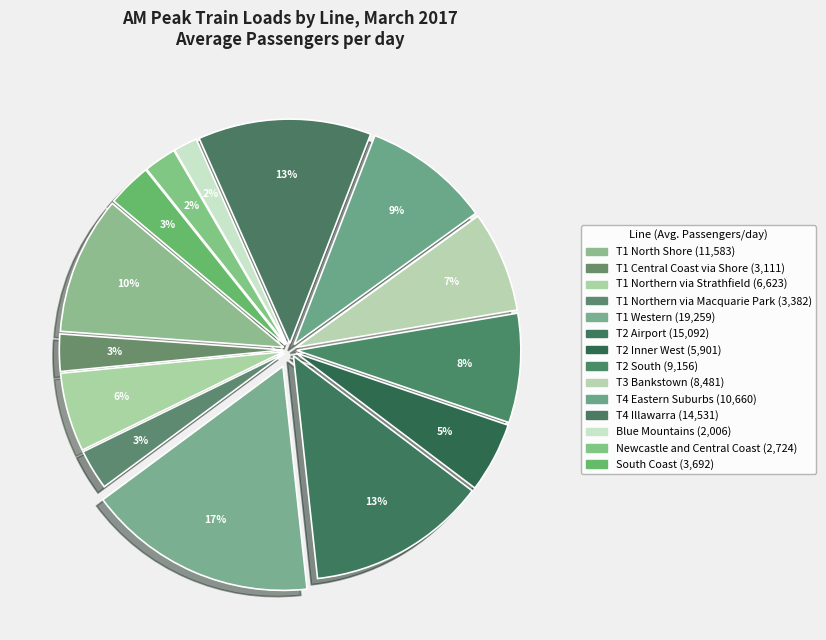

What is the change in value from T1 Northern via Strathfield to T3 Bankstown?

+1858